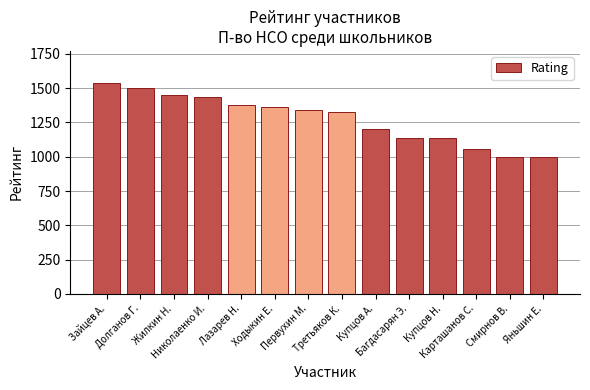

Where does the data first go above 1340?

Зайцев А.